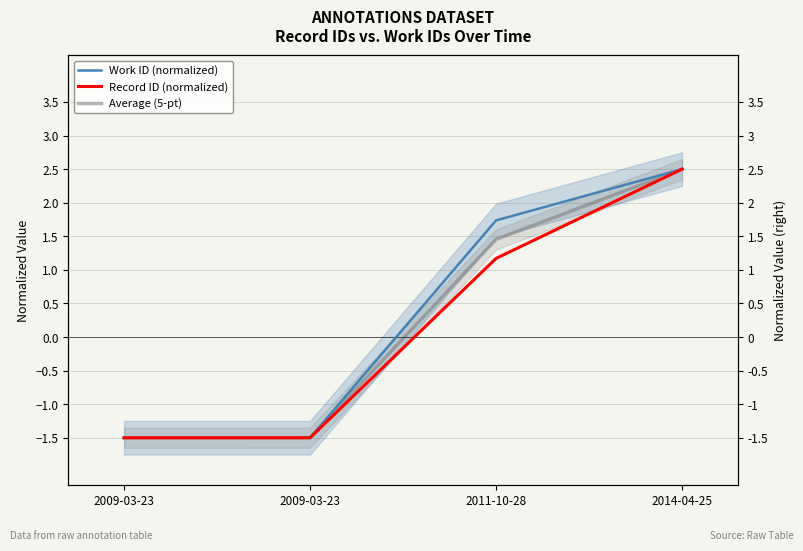

What is the sum of all Average (5-pt) values?

1.0